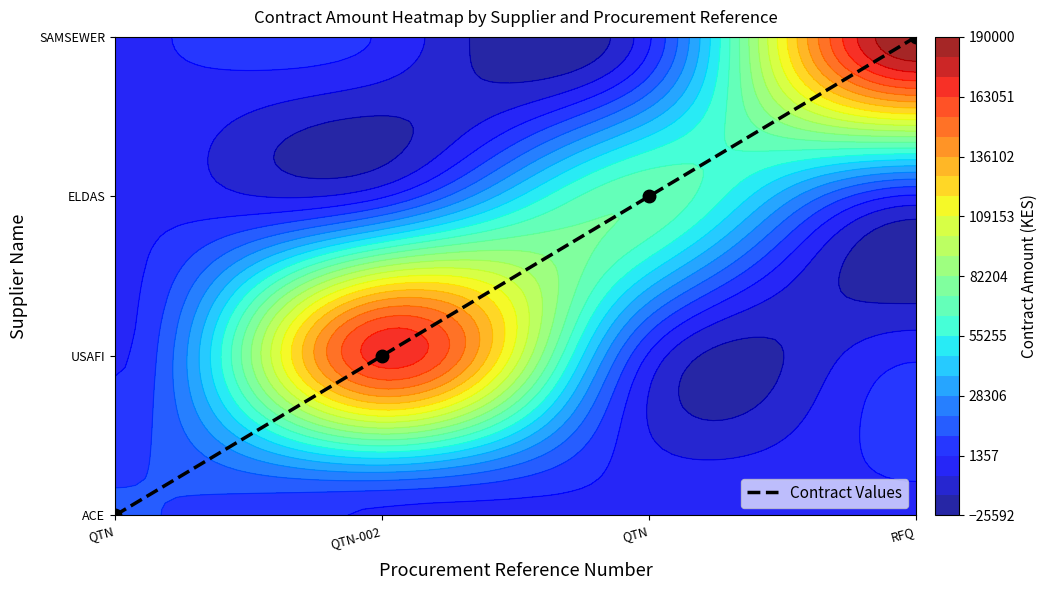

The value at QTN is 2. True or false?

True